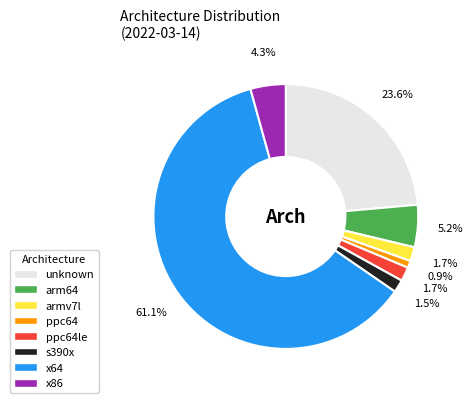

Is there any slice that represents more than half of the pie?

Yes